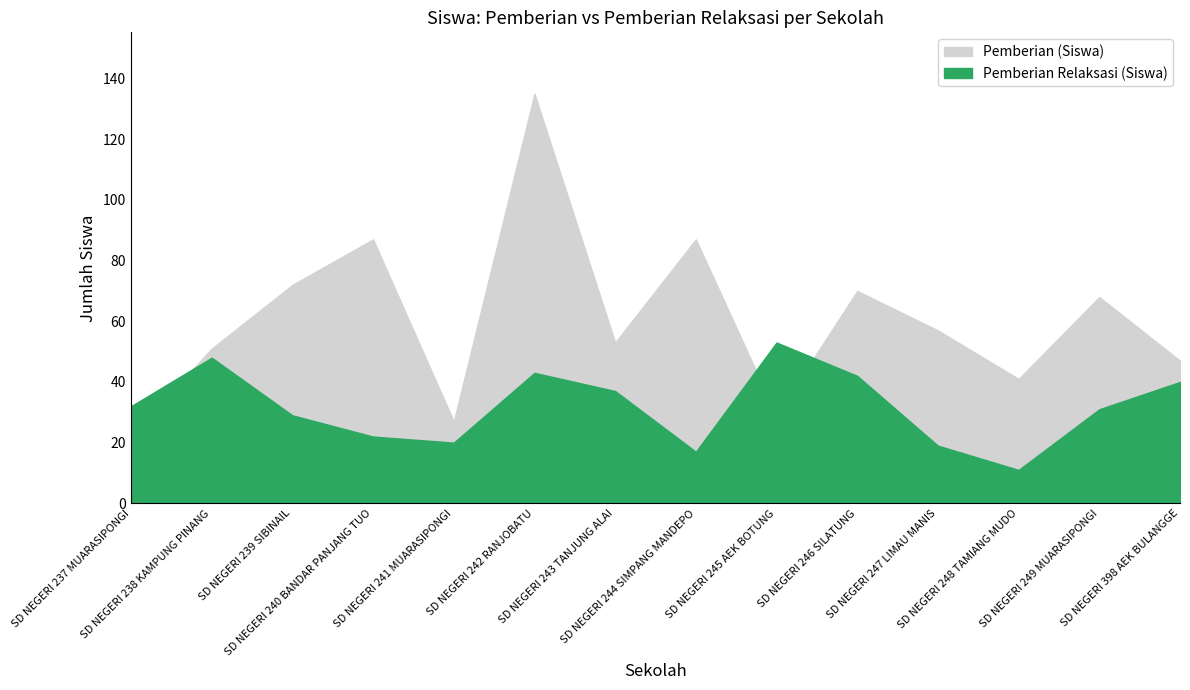

The Pemberian Relaksasi (Siswa) series shows 48 at SD NEGERI 239 SIBINAIL. True or false?

False